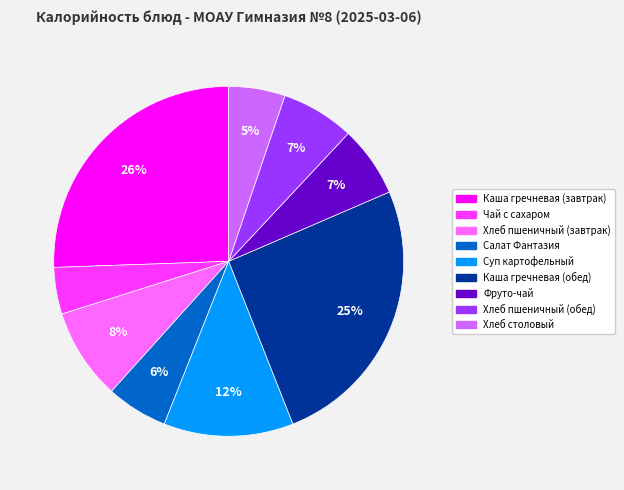

How many slices are in this pie chart?

9